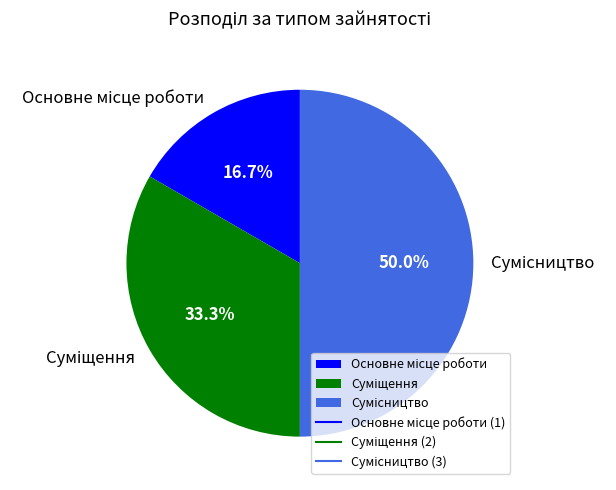

Rank the categories by value from lowest to highest.

Основне місце роботи, Суміщення, Сумісництво